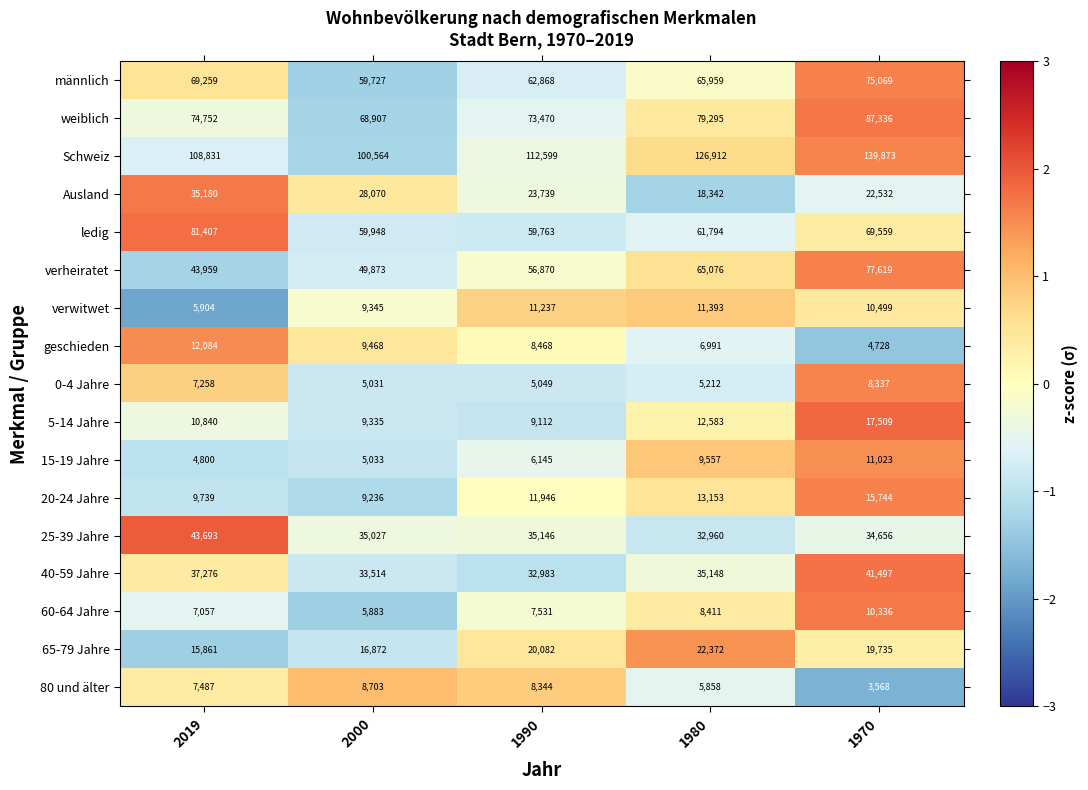

List the series in order of their peak value, lowest first.

0-4 Jahre, 80 und älter, 60-64 Jahre, 15-19 Jahre, verwitwet, geschieden, 20-24 Jahre, 5-14 Jahre, 65-79 Jahre, Ausland, 40-59 Jahre, 25-39 Jahre, männlich, verheiratet, ledig, weiblich, Schweiz